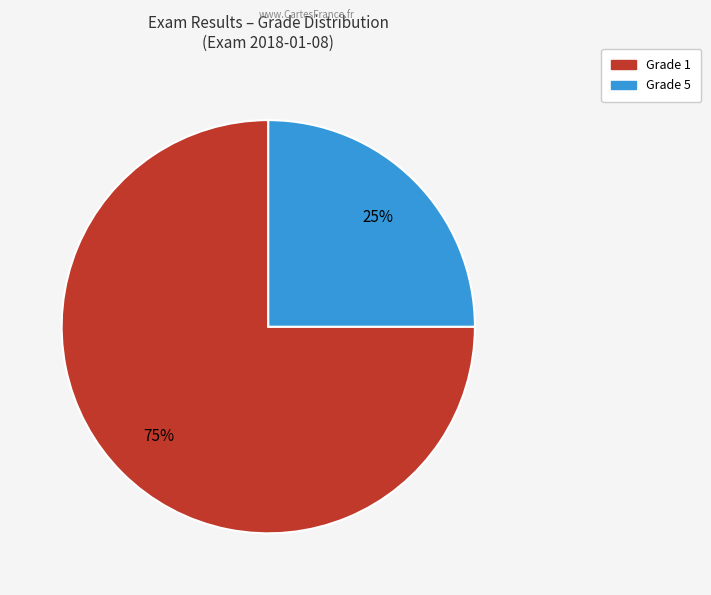

Count the number of slices in the pie.

2